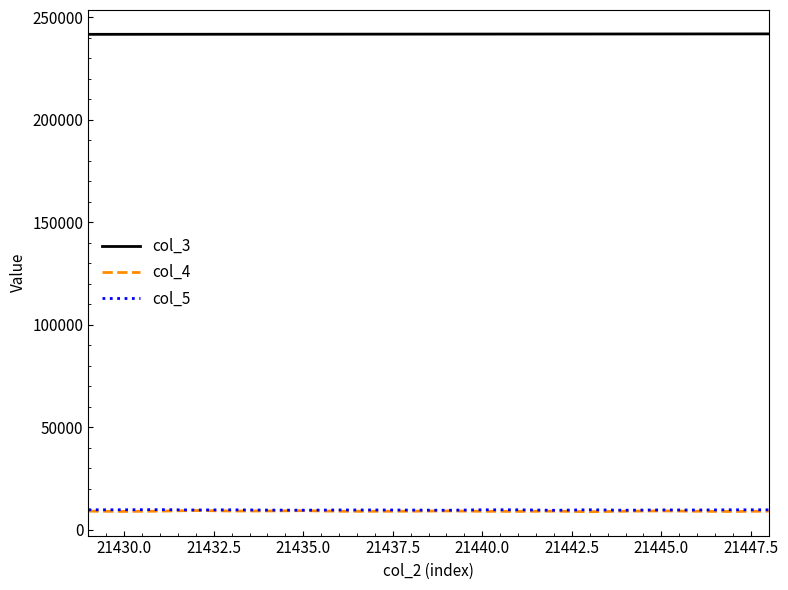

Which series has the widest spread of values?

col_4